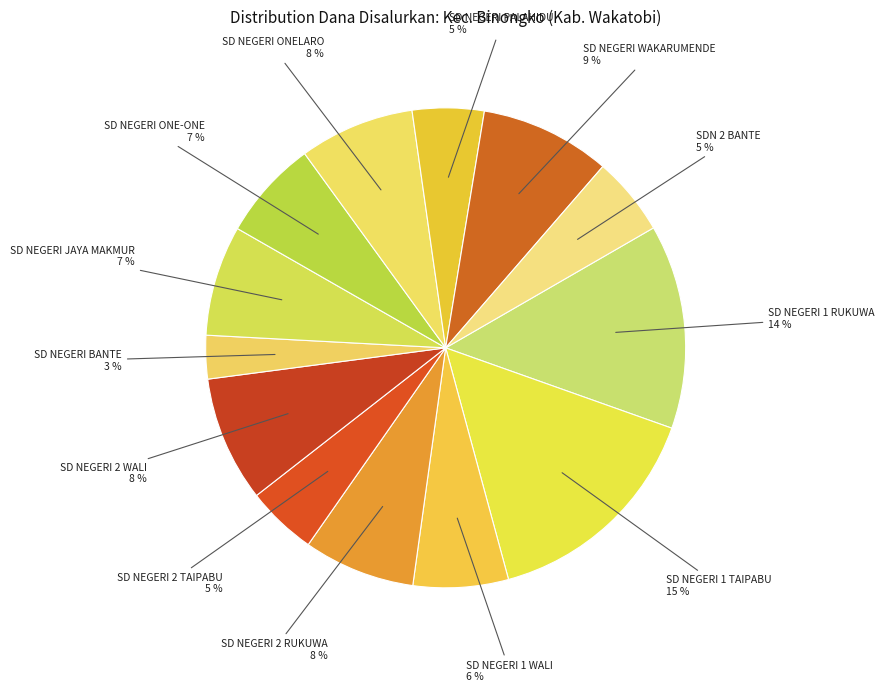

To the nearest percent, what is the average slice percentage?

8%